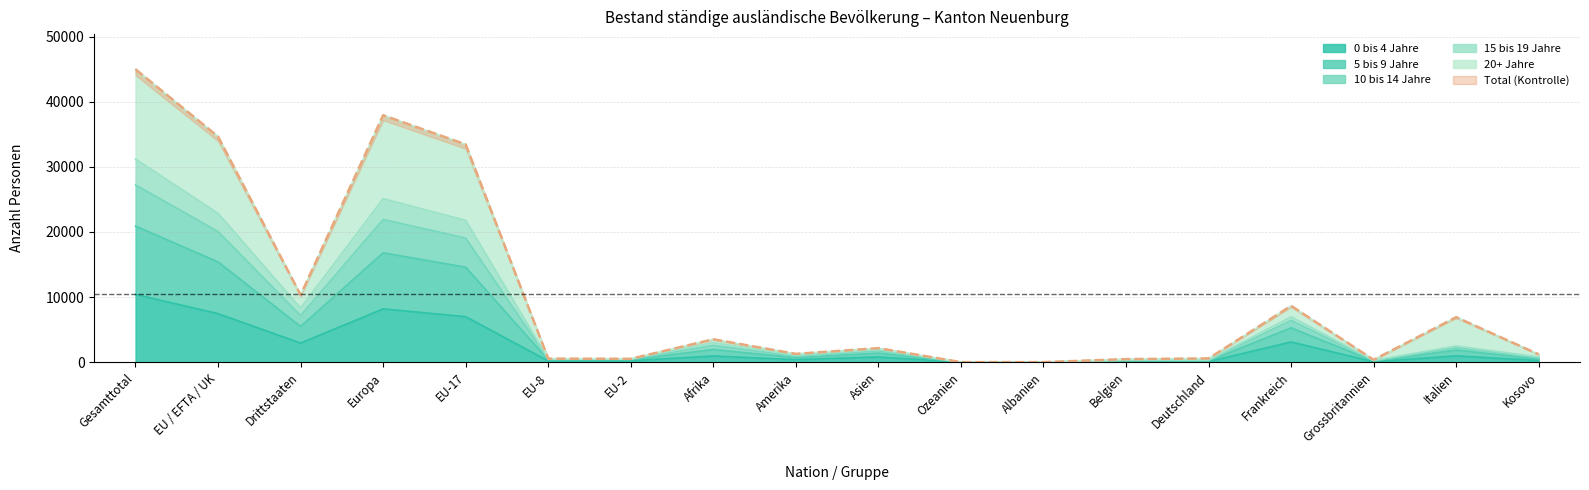

Where is the first local minimum for 0 bis 4 Jahre?

Drittstaaten